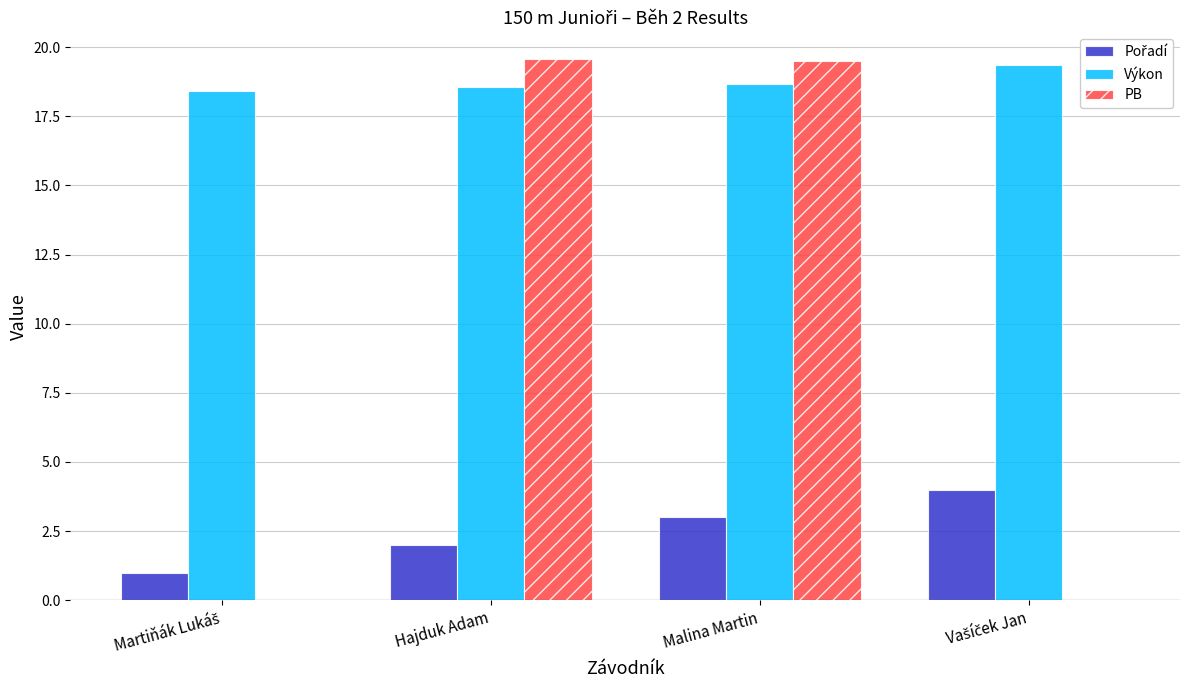

Where does the PB series first go above 19?

Hajduk Adam